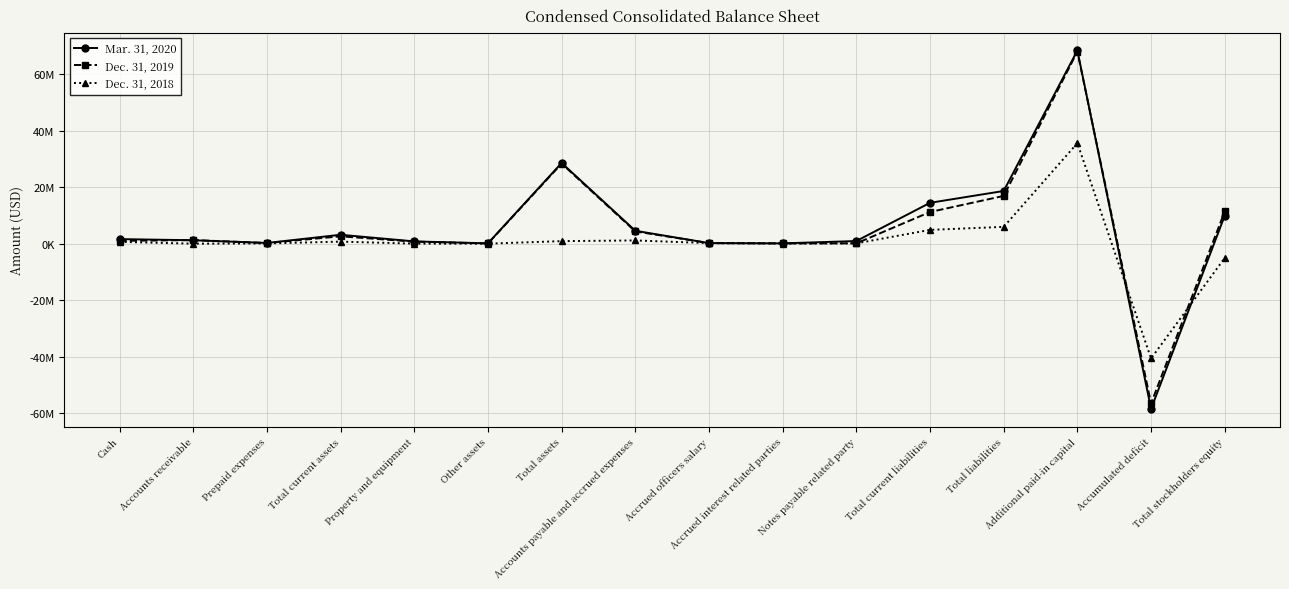

At which category does Dec. 31, 2018 reach its first local valley?

Accounts receivable